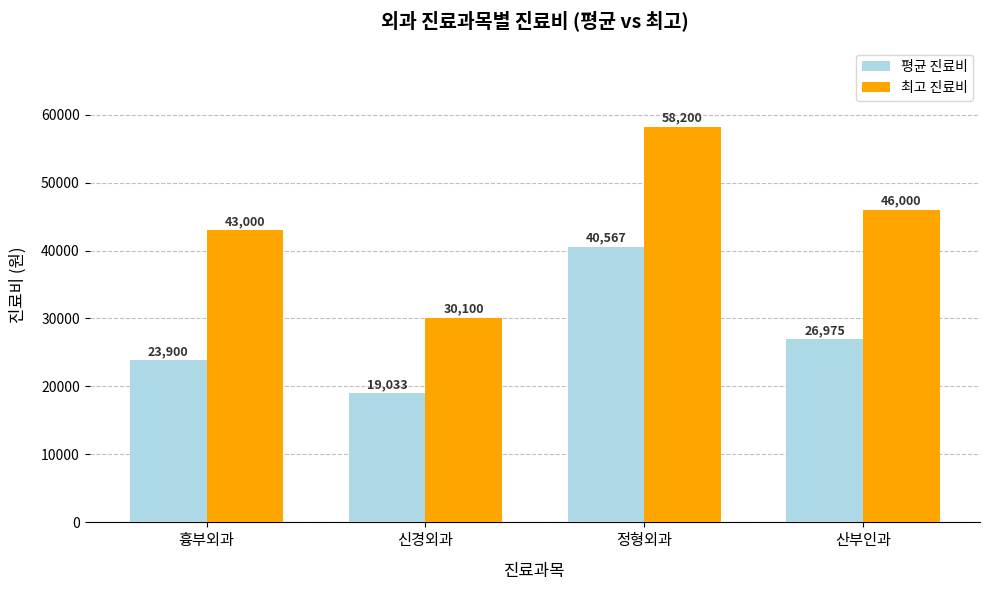

At how many categories does at least one series exceed 45447?

2